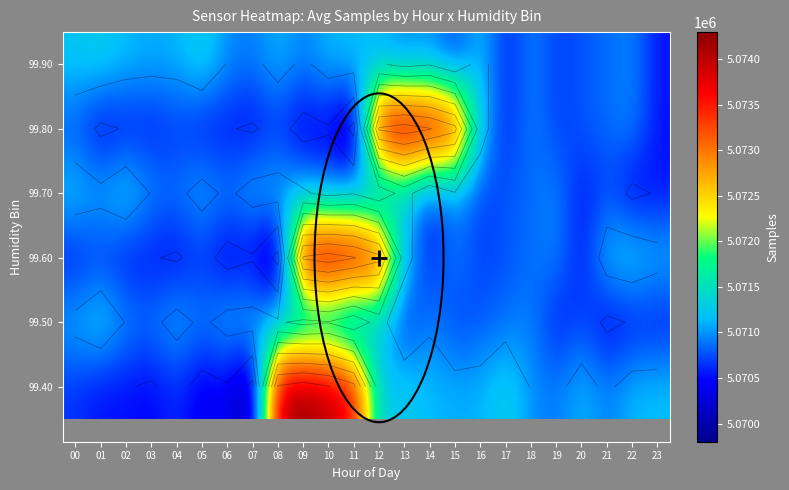

At how many categories does at least one series exceed 5070389?

24